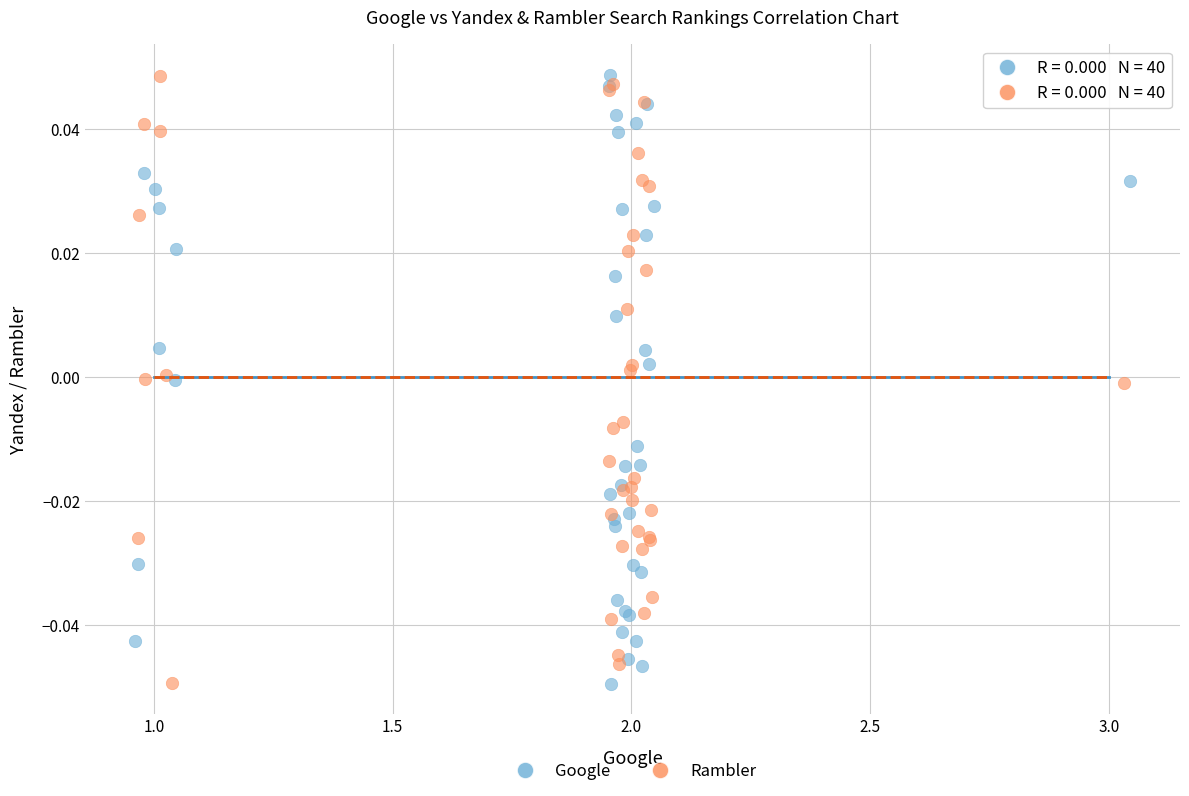

What are all the series names shown in the legend?

Google, Rambler